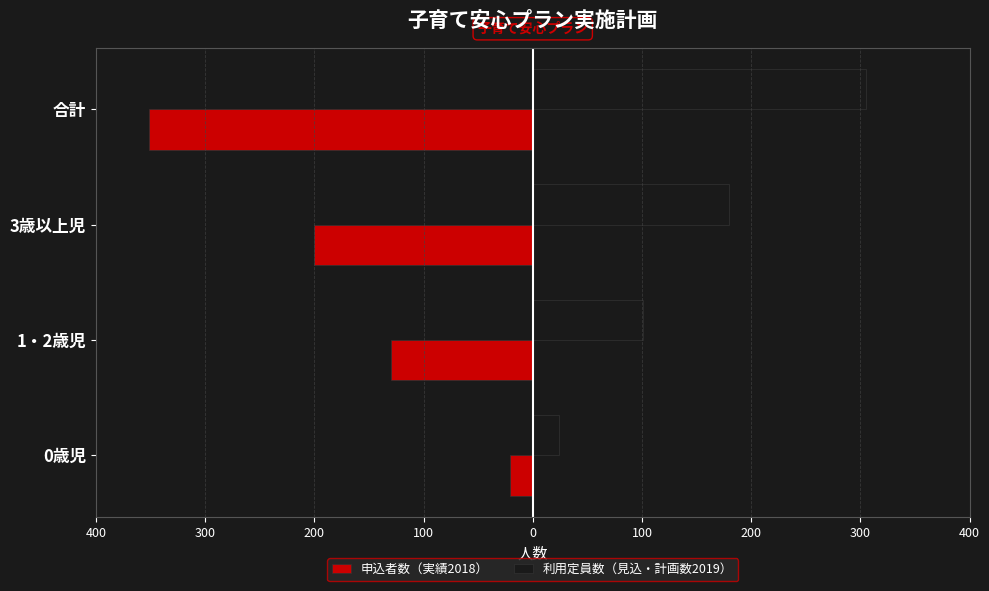

What are all the series names shown in the legend?

申込者数（実績2018）, 利用定員数（見込・計画数2019）